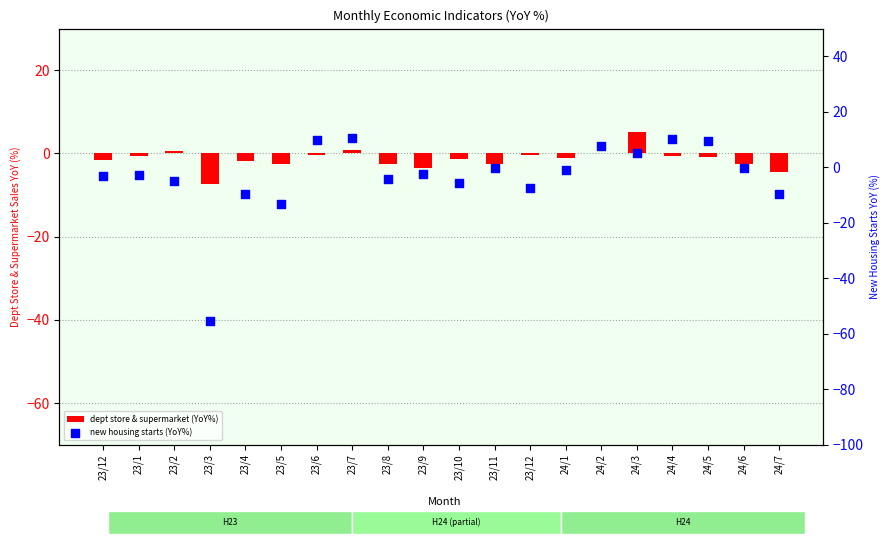

What are all the series names shown in the legend?

dept store & supermarket (YoY%), new housing starts (YoY%)